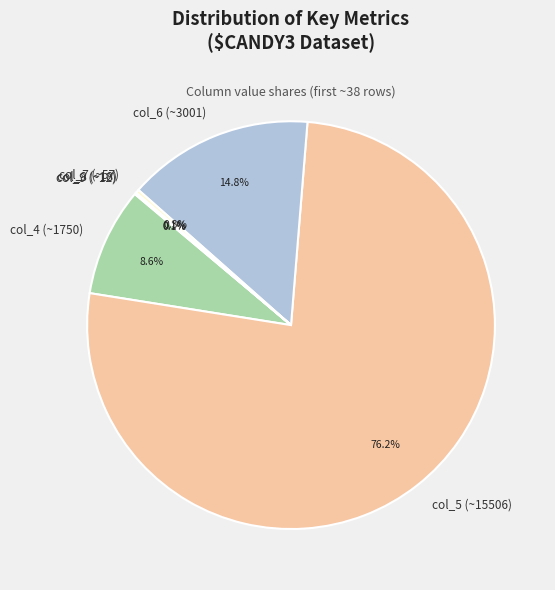

What portion of the pie excludes col_7 (~57)?

99.7%